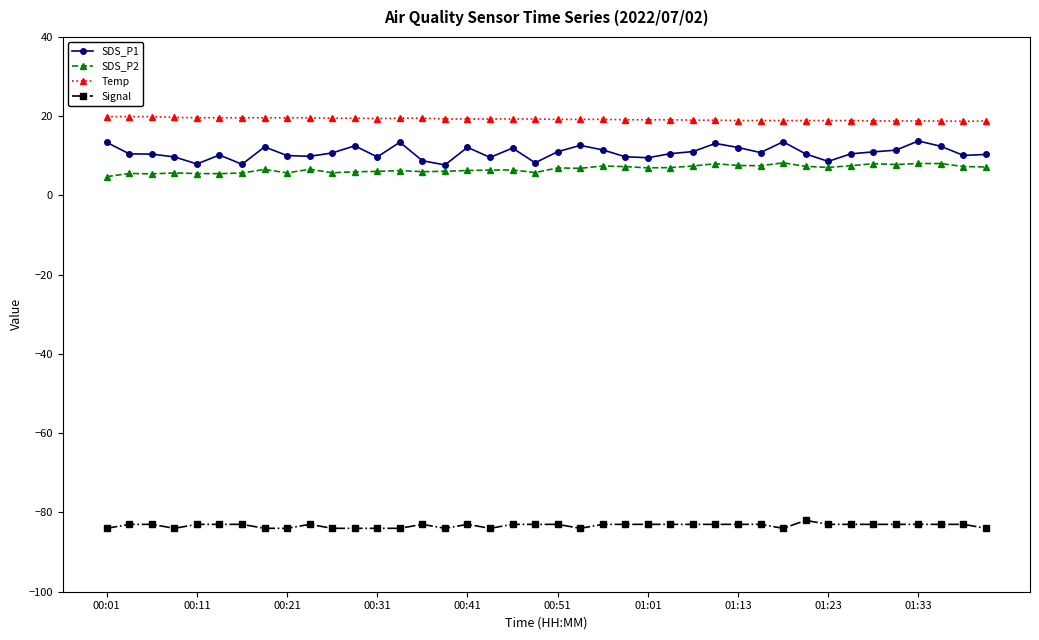

Which series has the largest range (max minus min)?

SDS_P1